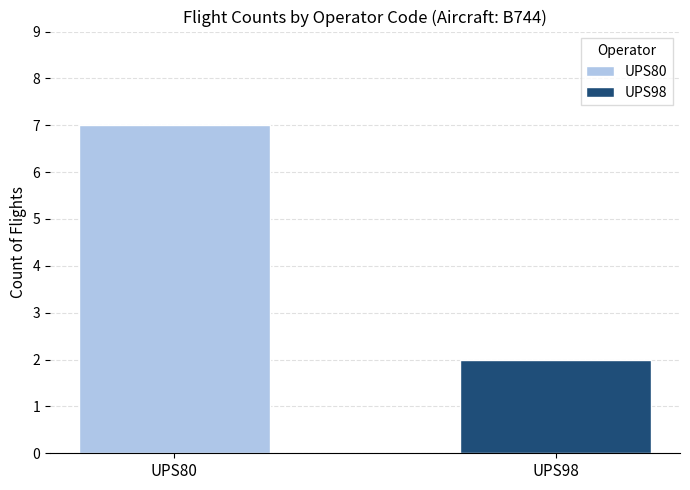

List the series in order of their overall mean, lowest first.

UPS98, UPS80